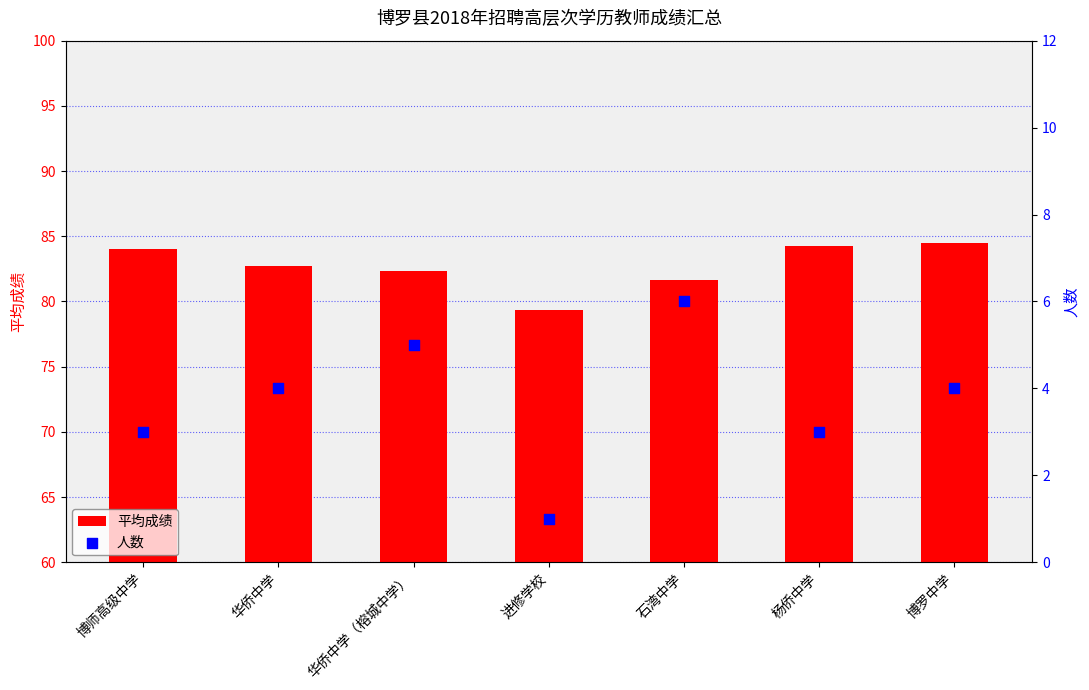

Which series has the largest Y range (max minus min)?

平均成绩